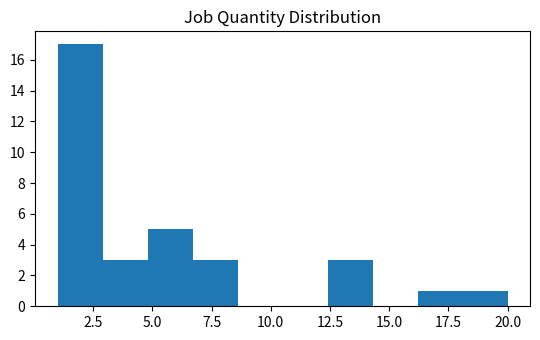

Around what value on the x-axis is the tallest bar? Give the approximate position of its centre, as read against the axis.

2.0